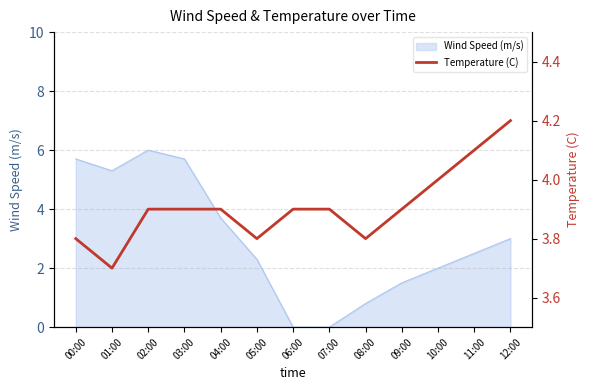

How many categories are shown in the chart?

13